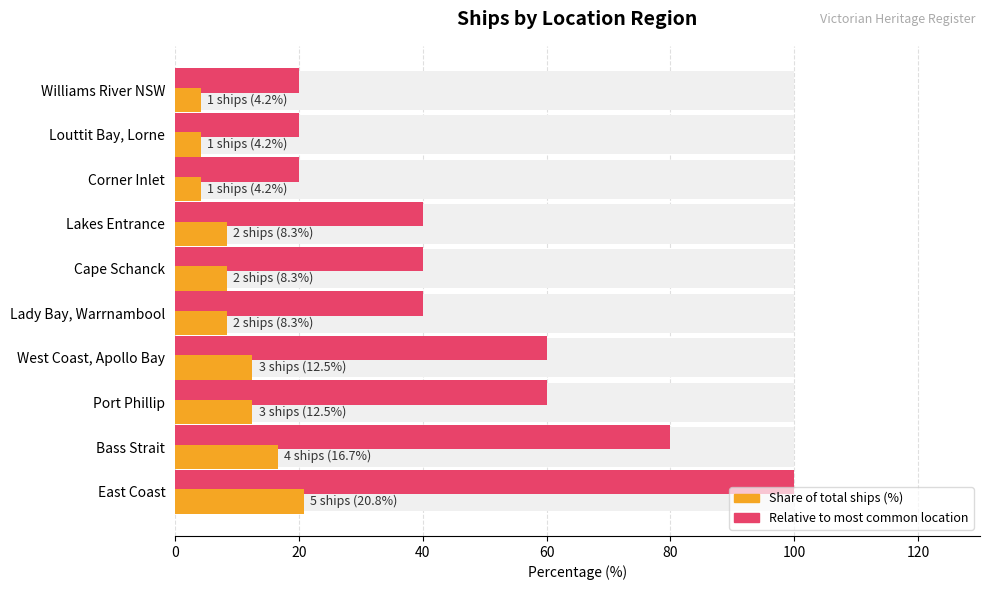

How many bars are there in each group?

2